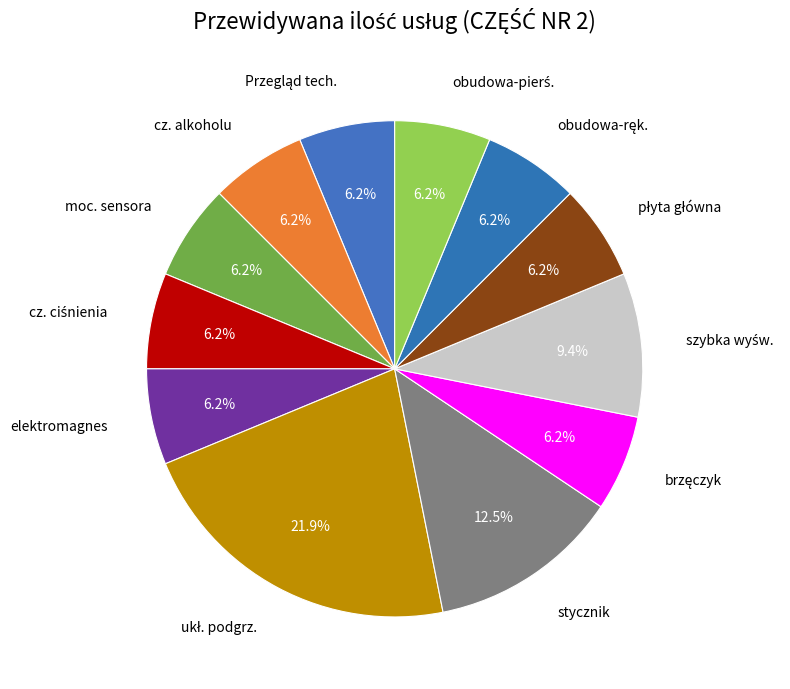

Is there any slice that represents more than half of the pie?

No